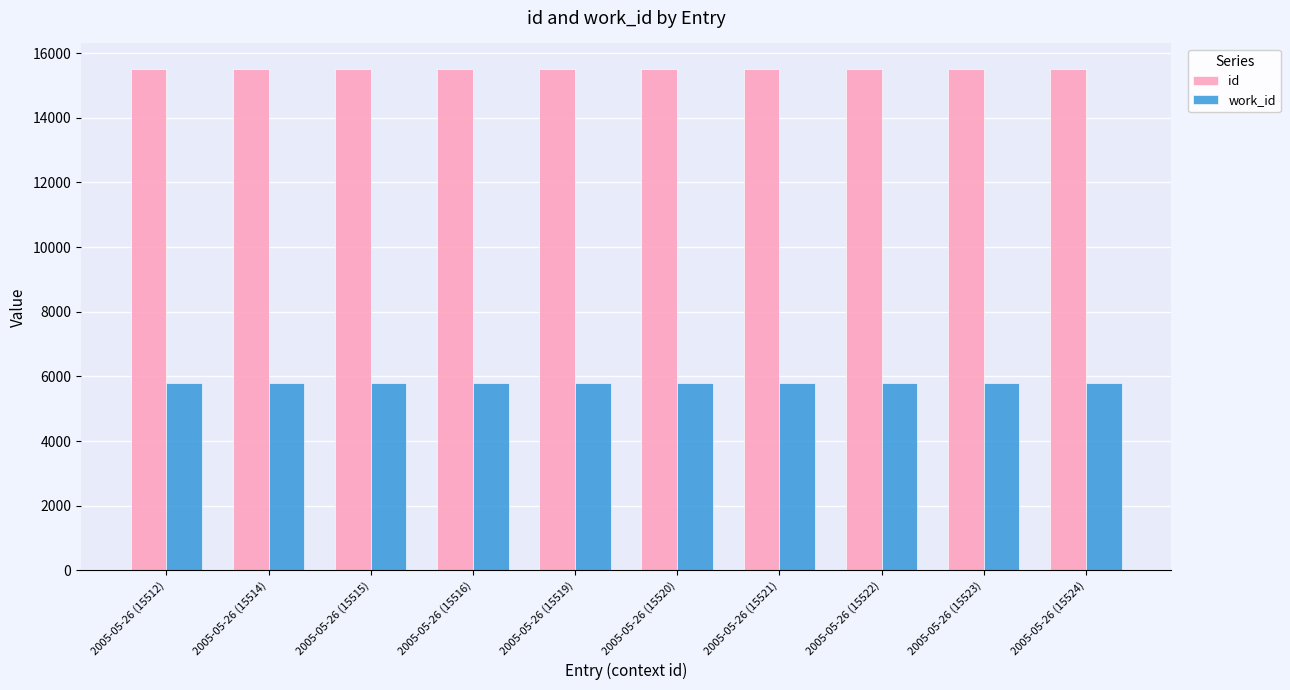

What is the sum of the work_id values at 2005-05-26 (15519) and 2005-05-26 (15524)?

11626